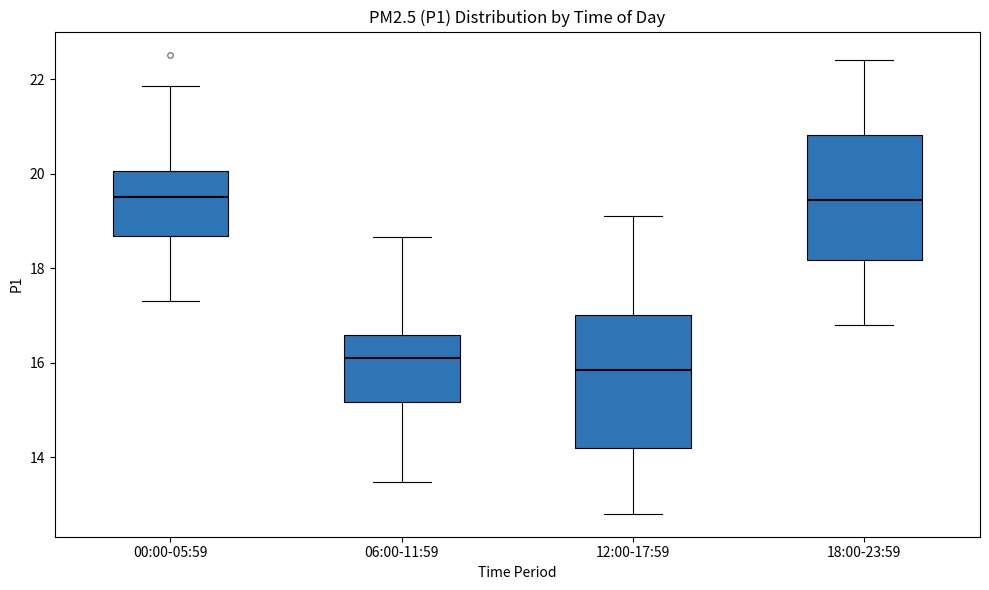

Reading left to right, read every box against the y-axis: the position of its median line, the range the box covers, and the ends of its whiskers. The values are not printed on the chart, so give them approximately, as read against the axis.

00:00-05:59: median 19.6, box 18.6 to 20.0, whiskers 17.4 to 21.8
06:00-11:59: median 16.2, box 15.2 to 16.6, whiskers 13.4 to 18.6
12:00-17:59: median 15.8, box 14.2 to 17.0, whiskers 12.8 to 19.2
18:00-23:59: median 19.4, box 18.2 to 20.8, whiskers 16.8 to 22.4